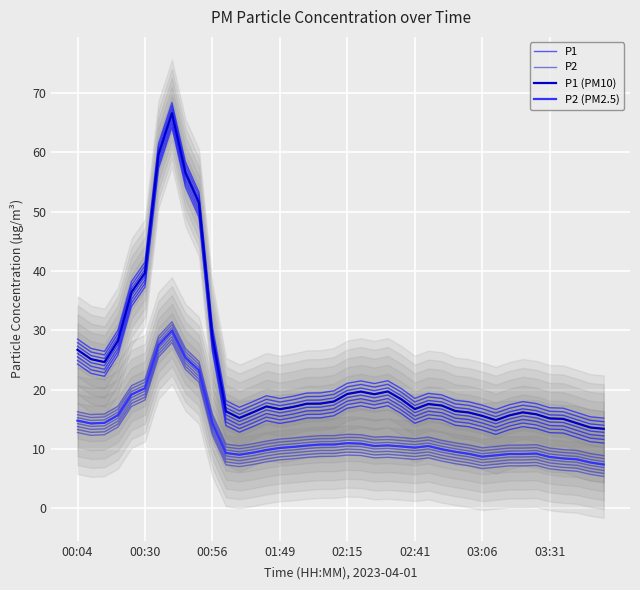

What is the difference between the highest and lowest values at 00:04?

13.9